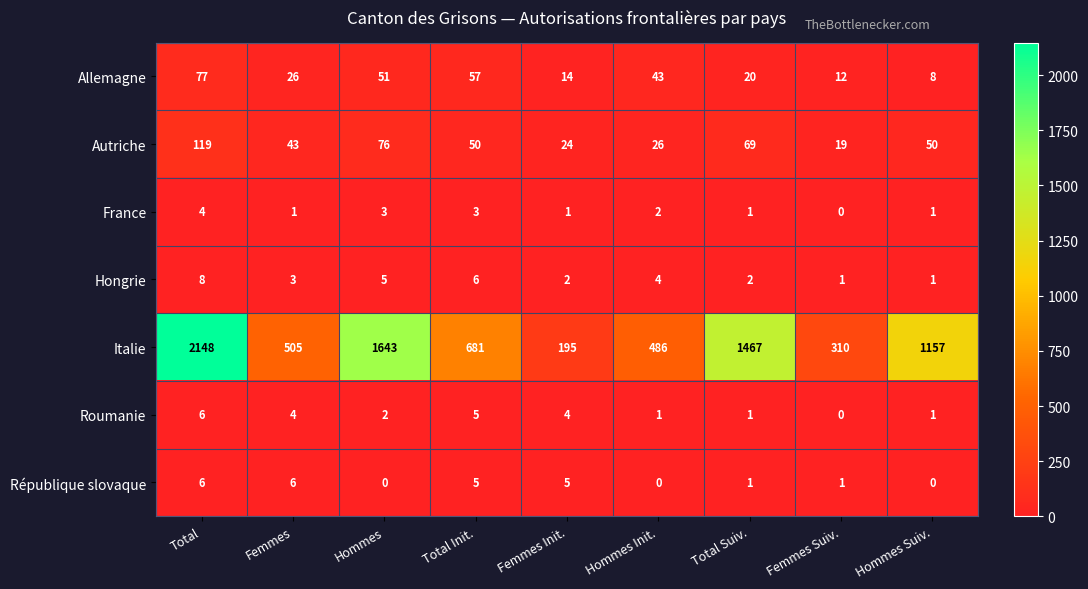

True or false: France has a value of 0 at Femmes Suiv..

True